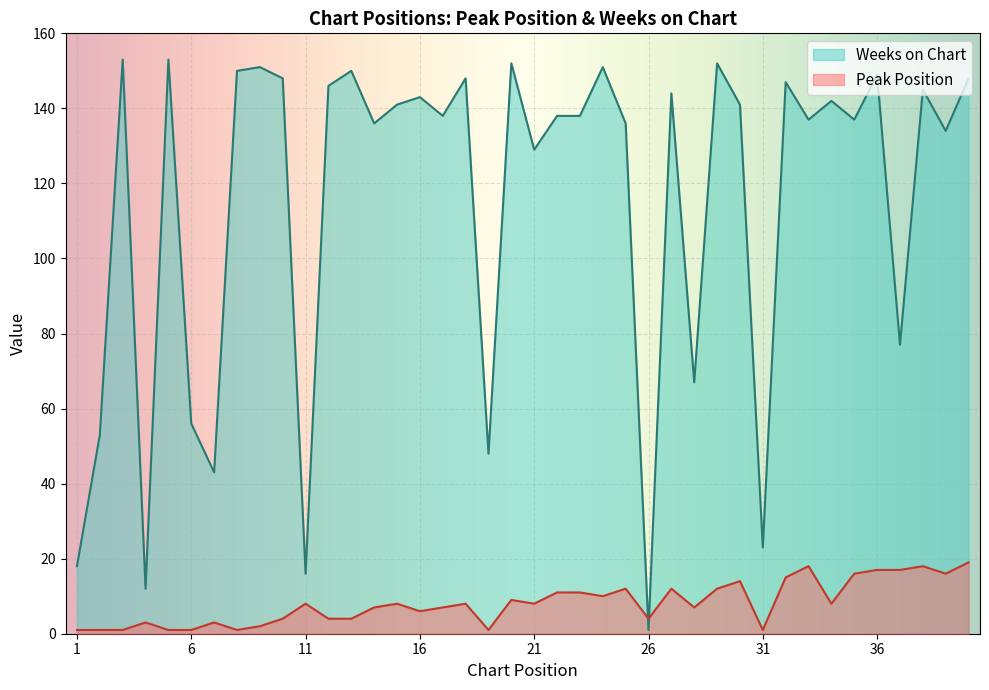

Which series changed the most between 10 and 21?

Weeks on Chart